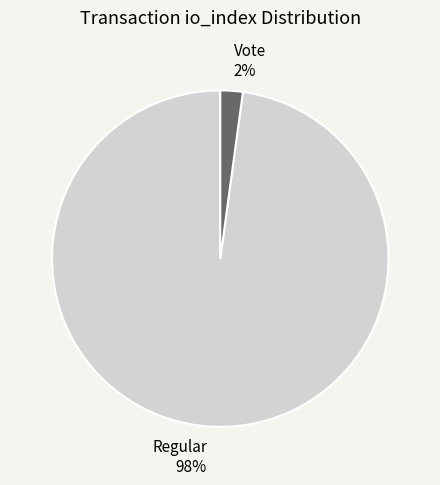

How many slices are in this pie chart?

2